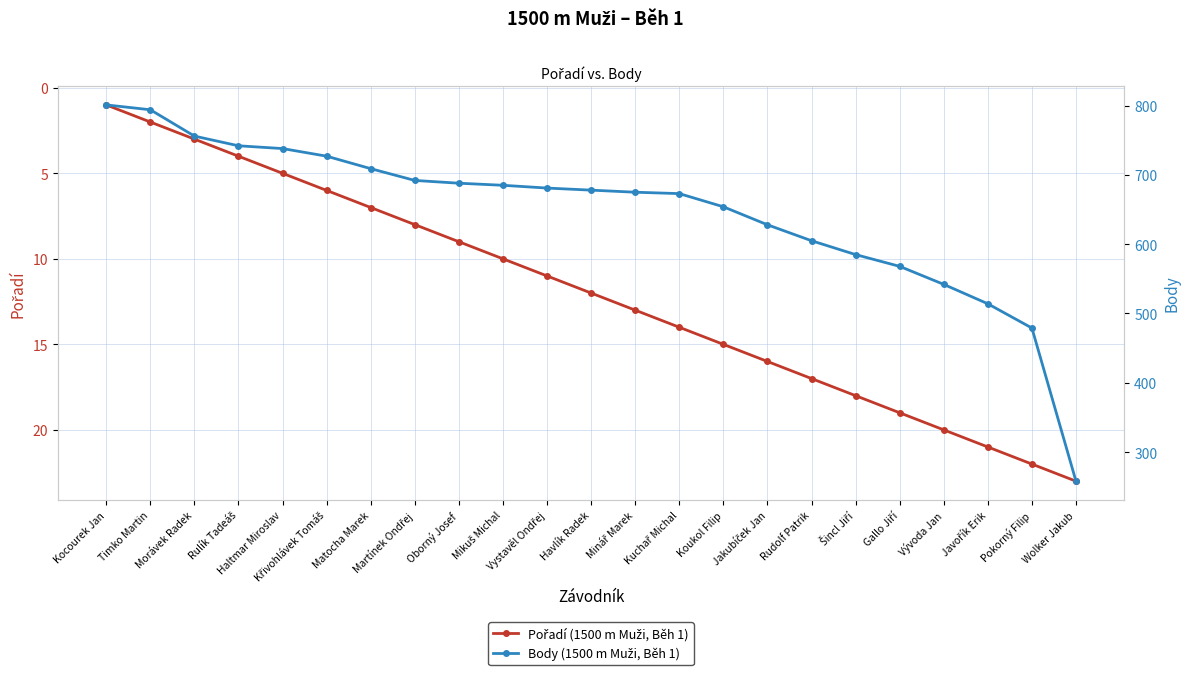

Reading left to right, list all the values displayed in this chart.

Pořadí (1500 m Muži, Běh 1): 1	2	3	4	5	6	7	8	9	10	11	12	13	14	15	16	17	18	19	20	21	22	23
Body (1500 m Muži, Běh 1): 801	794	756	742	738	727	709	692	688	685	681	678	675	673	654	628	605	585	568	542	514	479	258